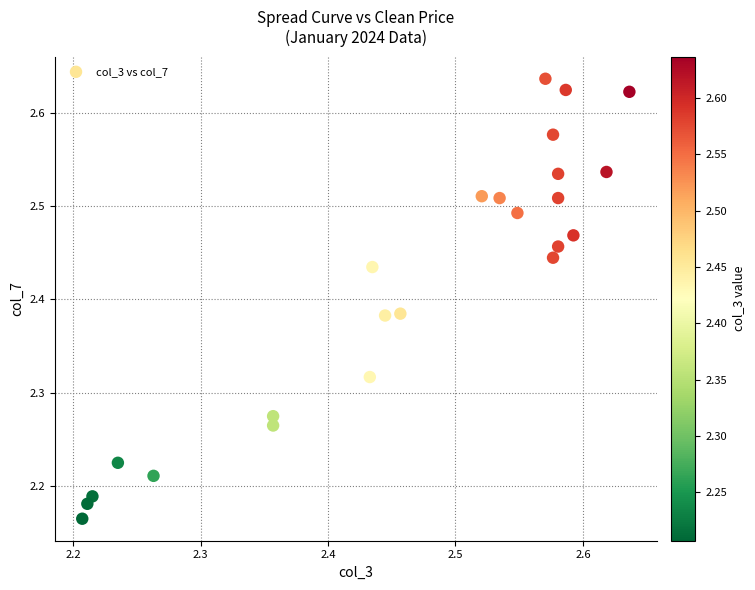

What is the range of X values (max minus min)?

0.4